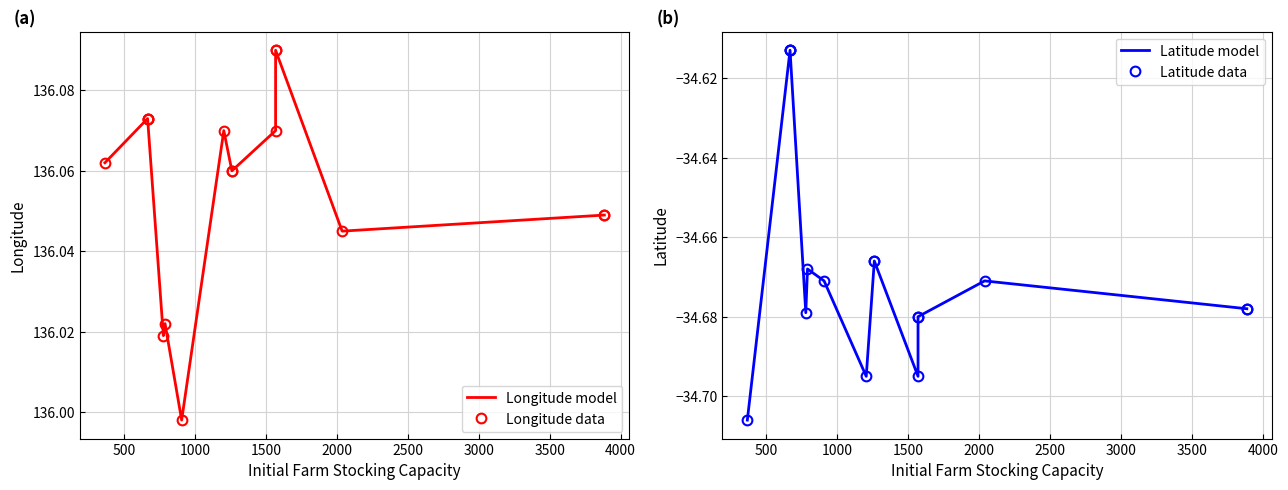

True or false: Longitude model and Latitude model cross at least once.

False